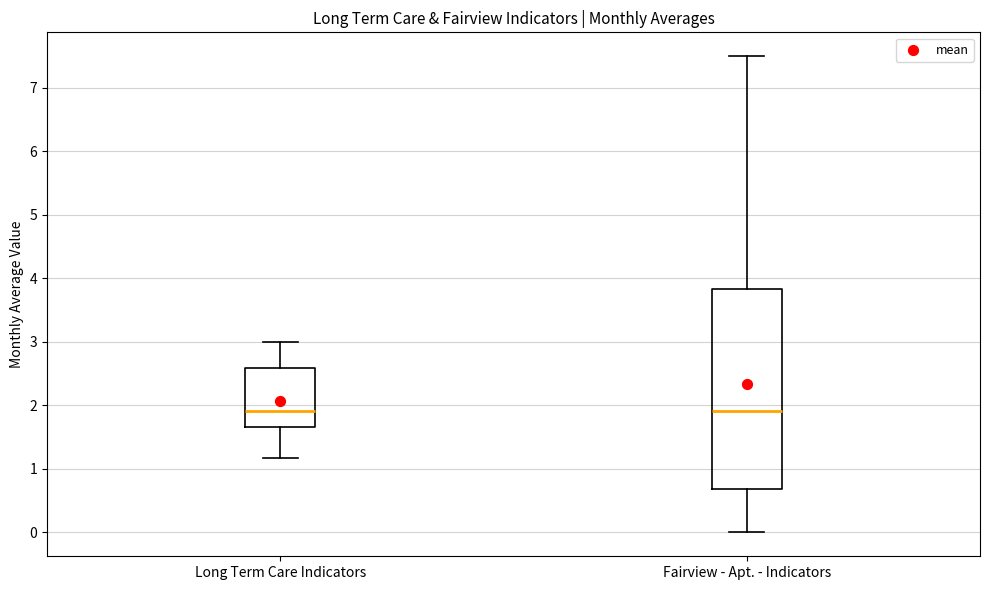

Where is the upper edge of the box for Fairview - Apt. - Indicators on the y-axis? The values are not printed on the chart, so give them approximately, as read against the axis.

3.8